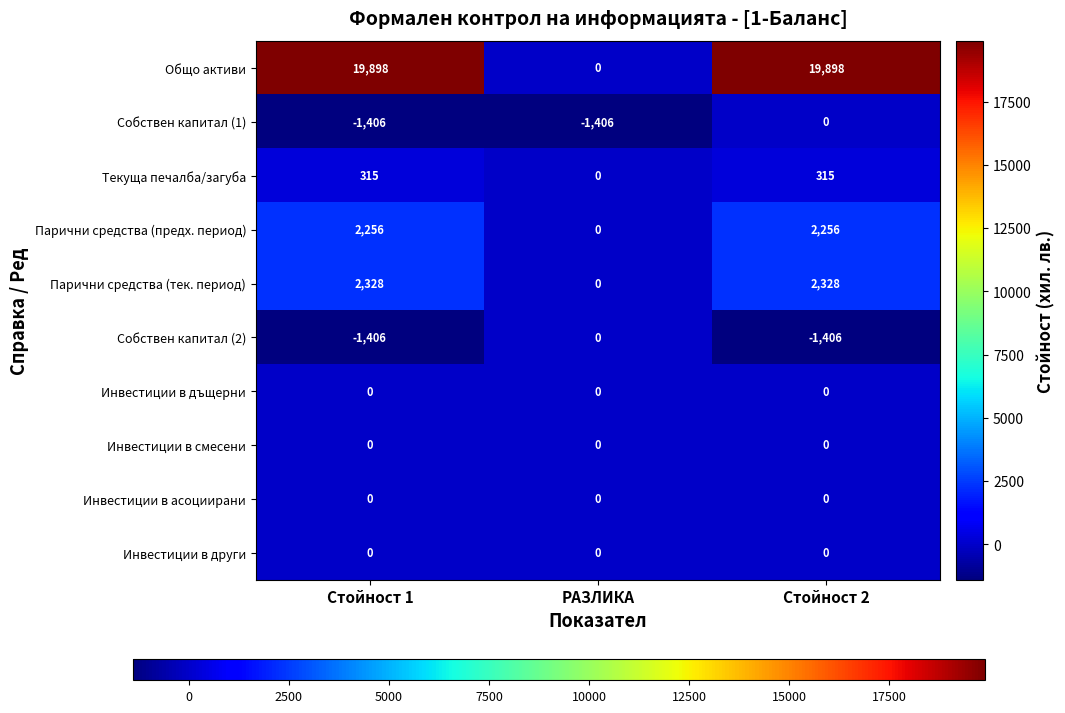

The value of Парични средства (предх. период) at Стойност 1 is 3798. True or false?

False